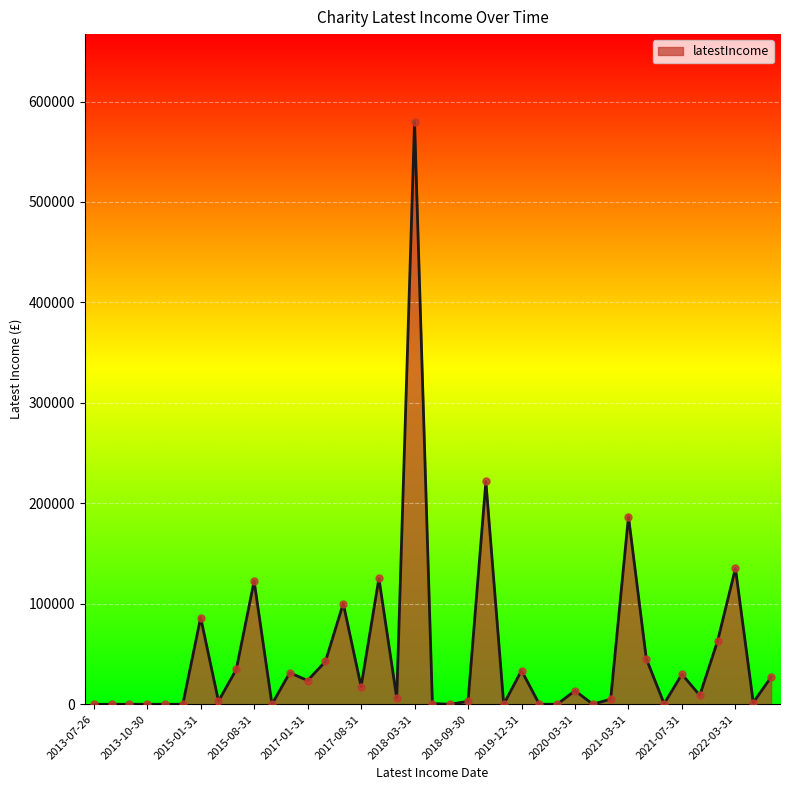

What is the maximum value shown in the chart?

580094